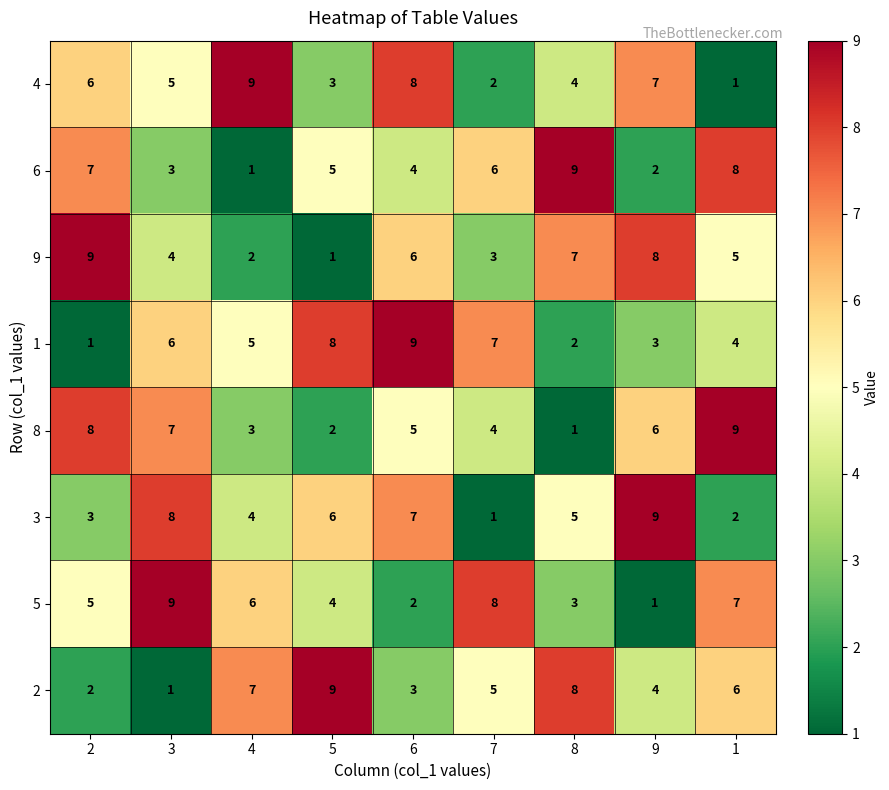

At how many categories does at least one series exceed 7?

9